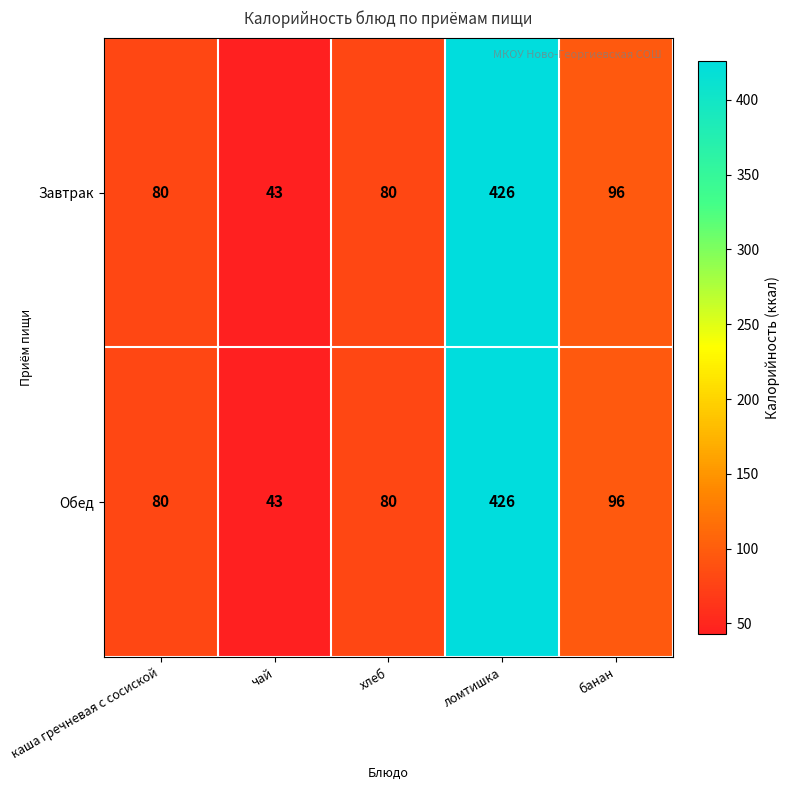

What is the smallest value displayed?

43